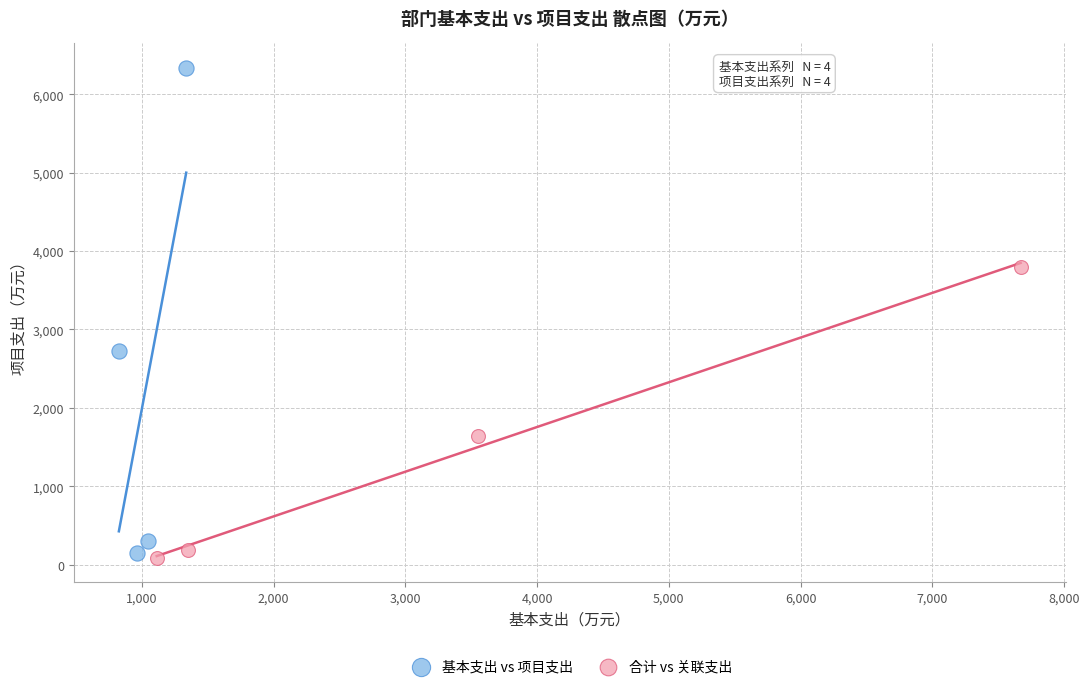

Which series contains the highest Y value?

基本支出 vs 项目支出